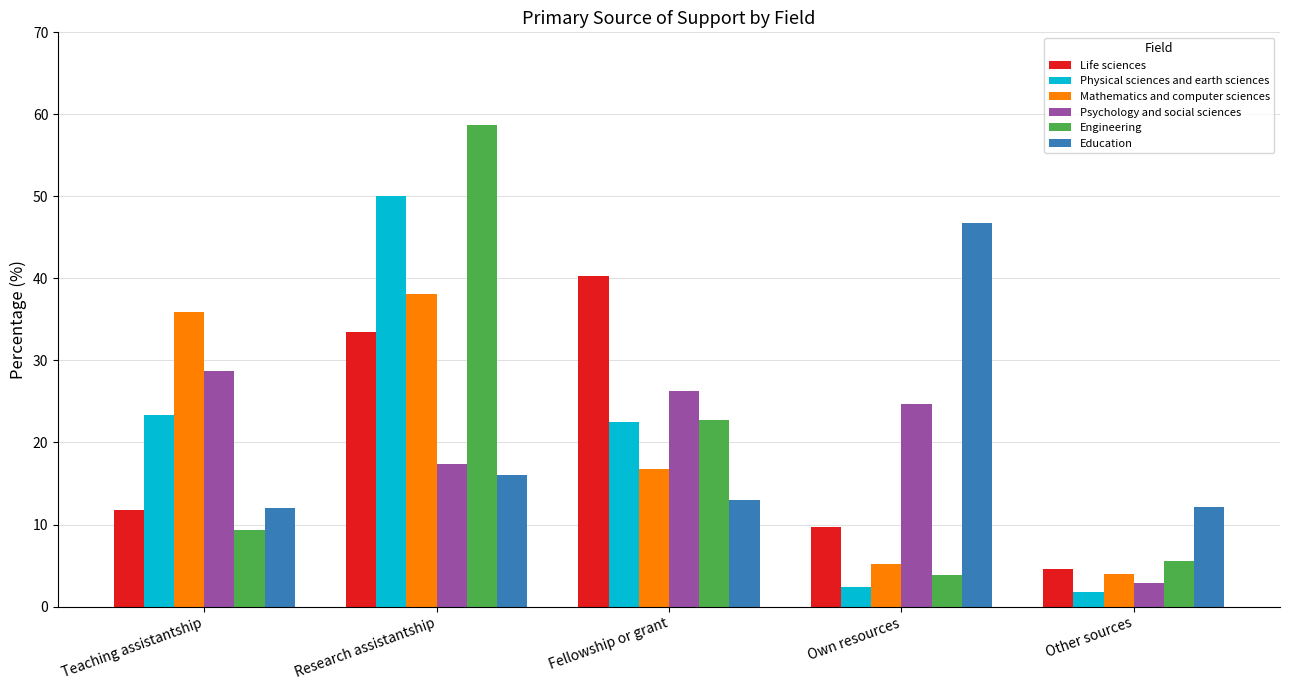

The value of Psychology and social sciences at Own resources is 24.7. True or false?

True